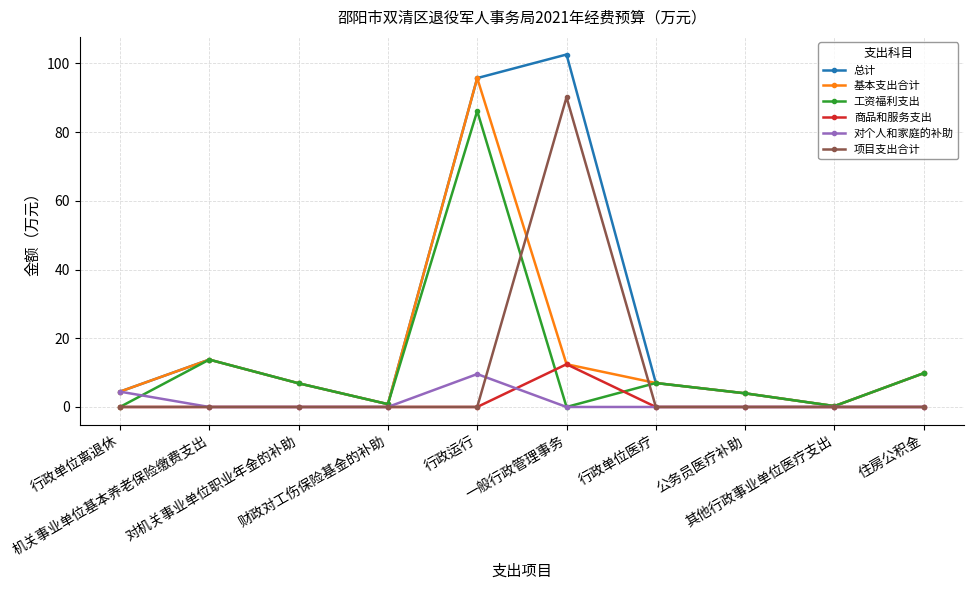

What are all the series names shown in the legend?

总计, 基本支出合计, 工资福利支出, 商品和服务支出, 对个人和家庭的补助, 项目支出合计